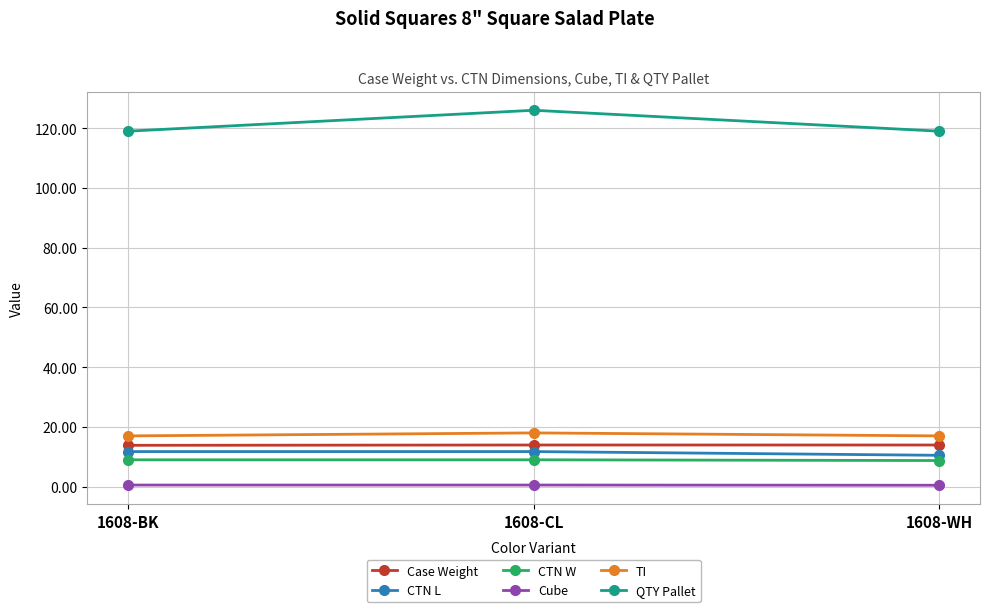

What is the label of the 2nd point from the left?

1608-CL